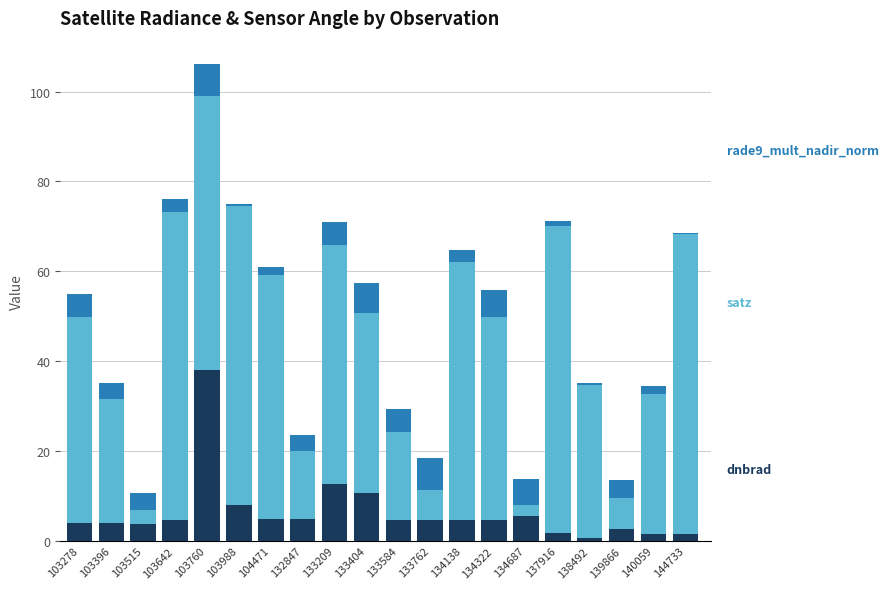

What is the total value across all series at 133209?

71.0